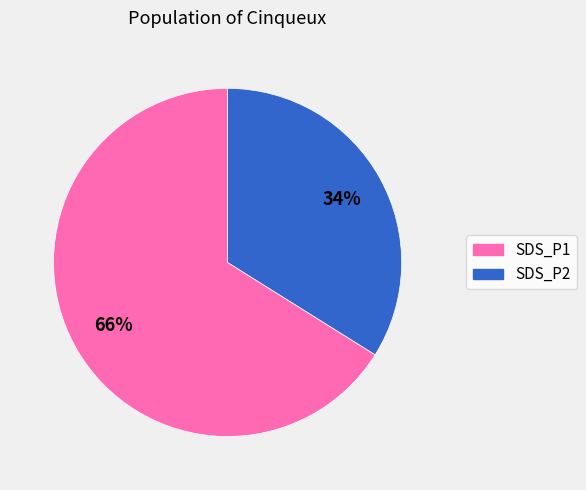

Is there a majority slice in this chart?

Yes